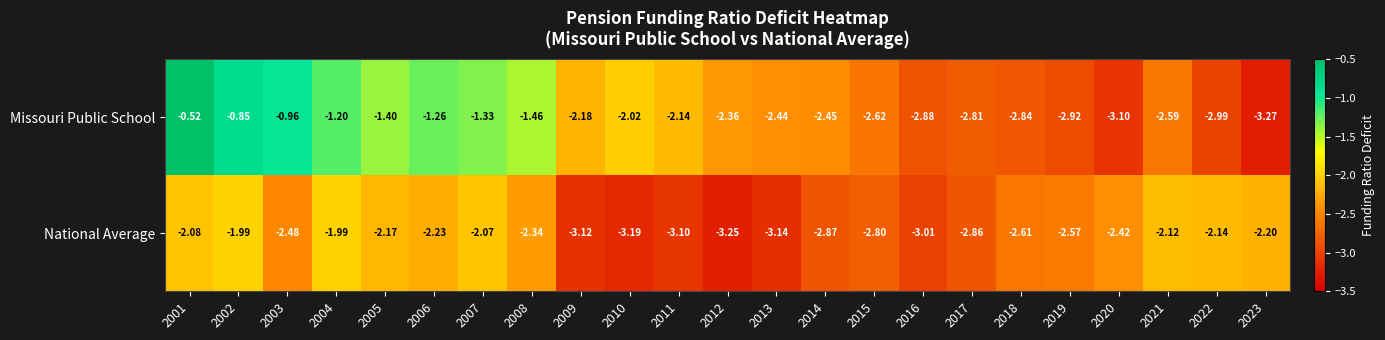

Which series has the largest range (max minus min)?

Missouri Public School